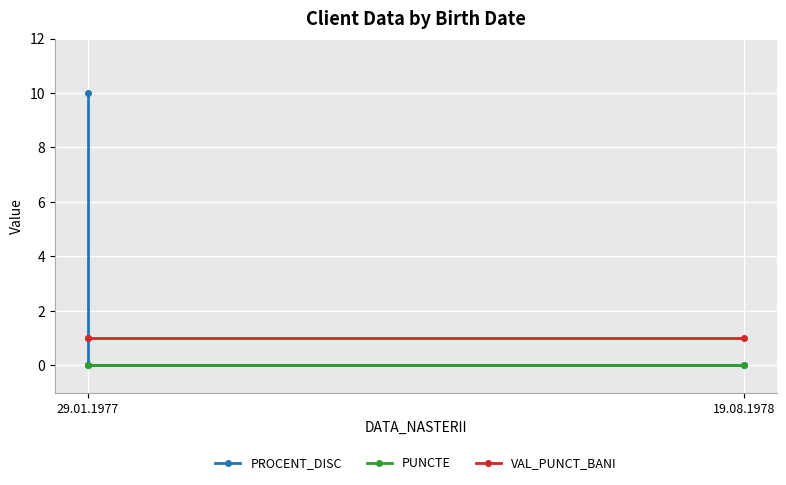

Which series has the widest spread of values?

PROCENT_DISC